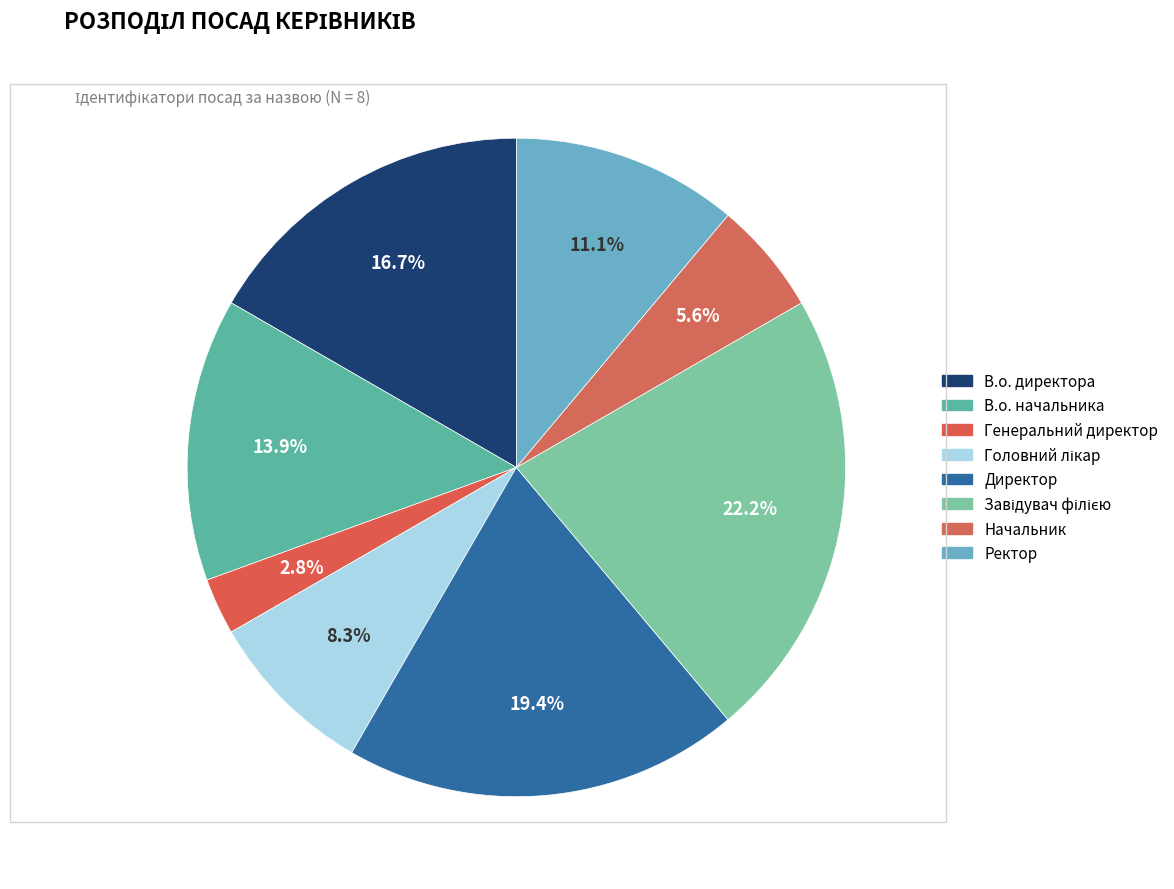

What is the largest slice in the pie chart?

Завідувач філією